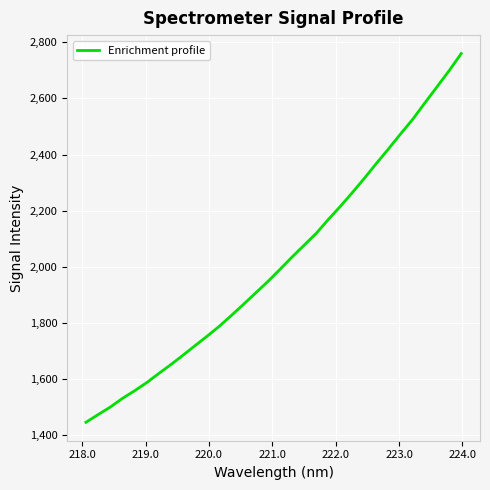

Is this an area chart (filled region under the line)?

No